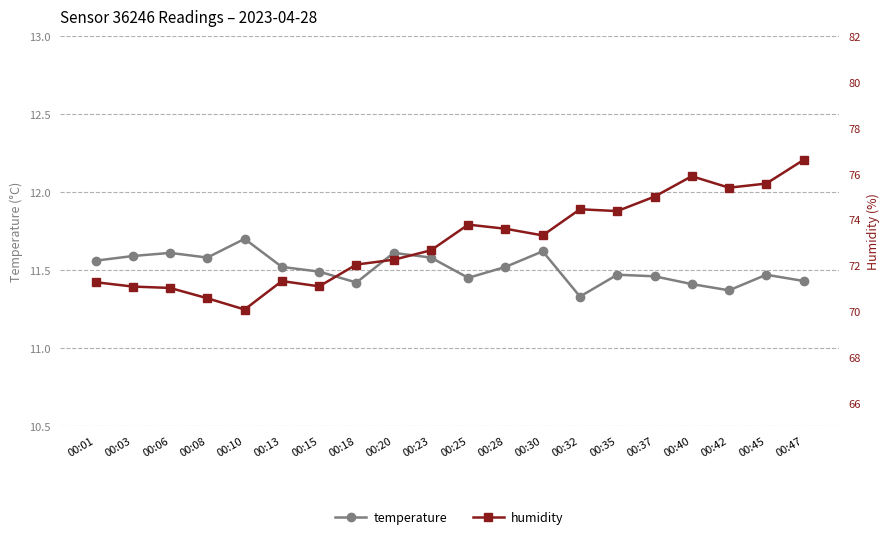

In humidity, how many points are lower than both neighbors (excluding endpoints)?

5